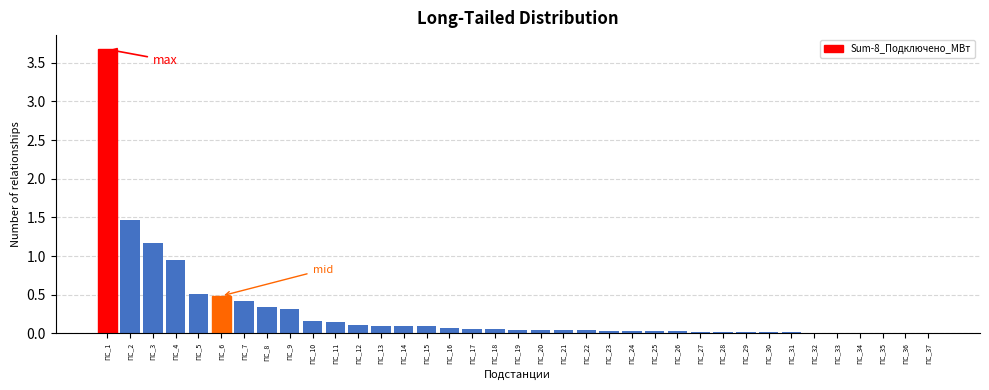

What is the maximum value shown in the chart?

3.7